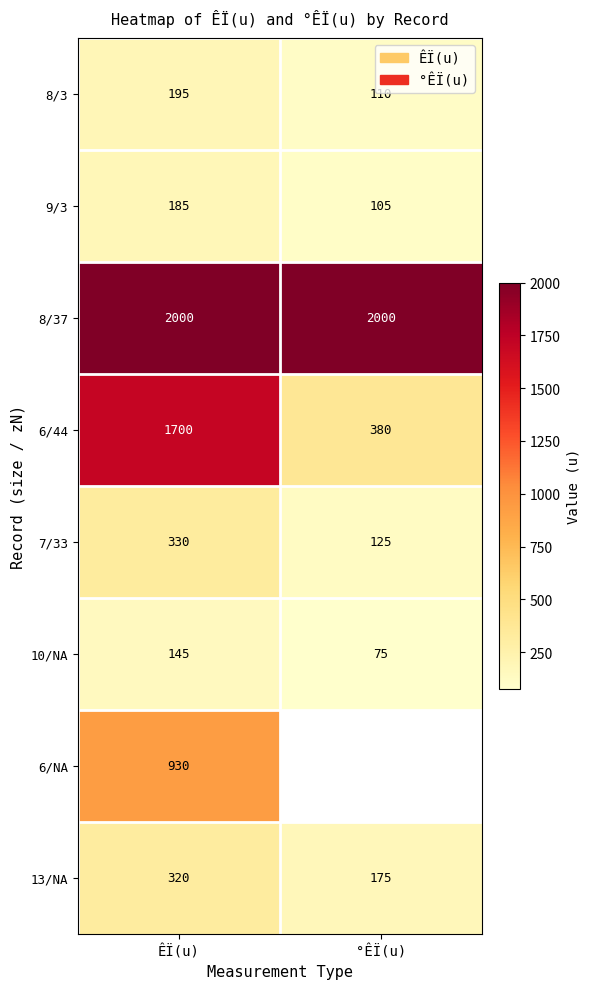

Rank the series at ÊÏ(u) from highest to lowest value.

8/37, 6/44, 6/NA, 7/33, 13/NA, 8/3, 9/3, 10/NA